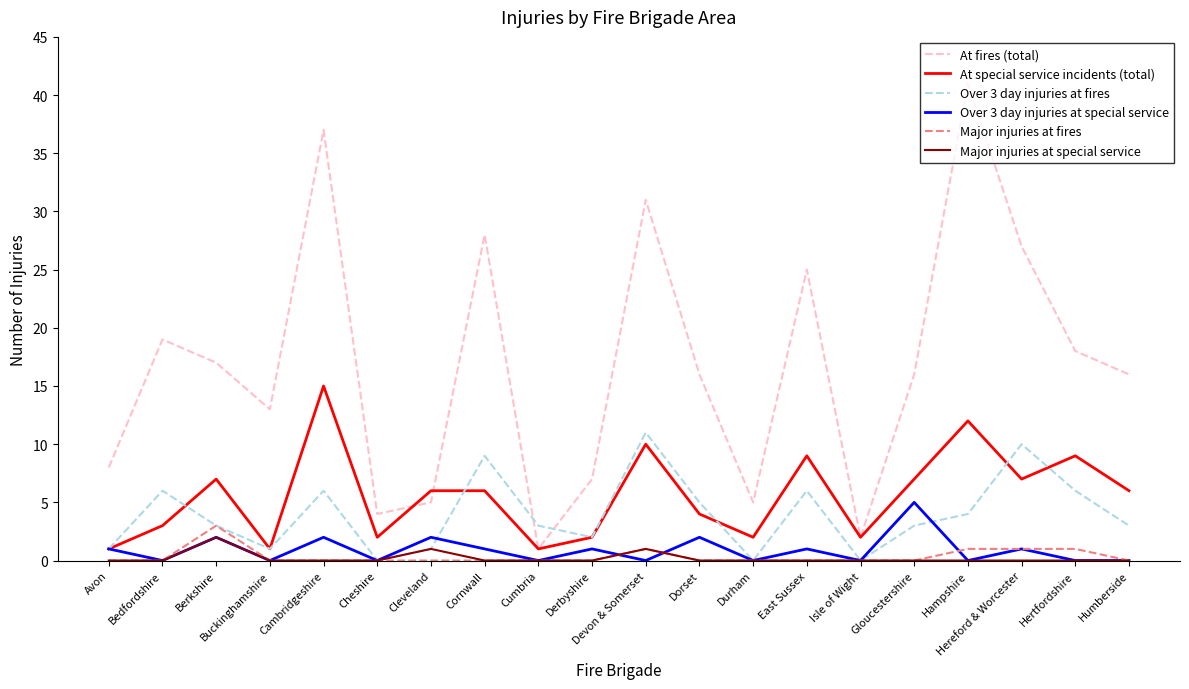

What is the difference between the maximum and minimum values in the At fires (total) series?

40